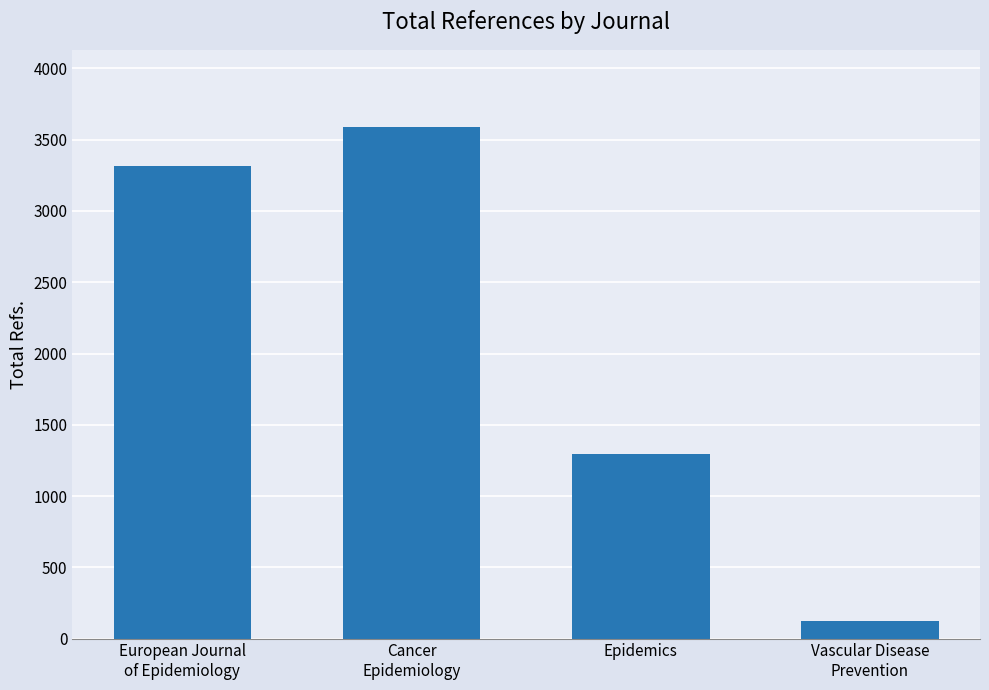

What is the change in value from European Journal
of Epidemiology to Vascular Disease
Prevention?

-3193